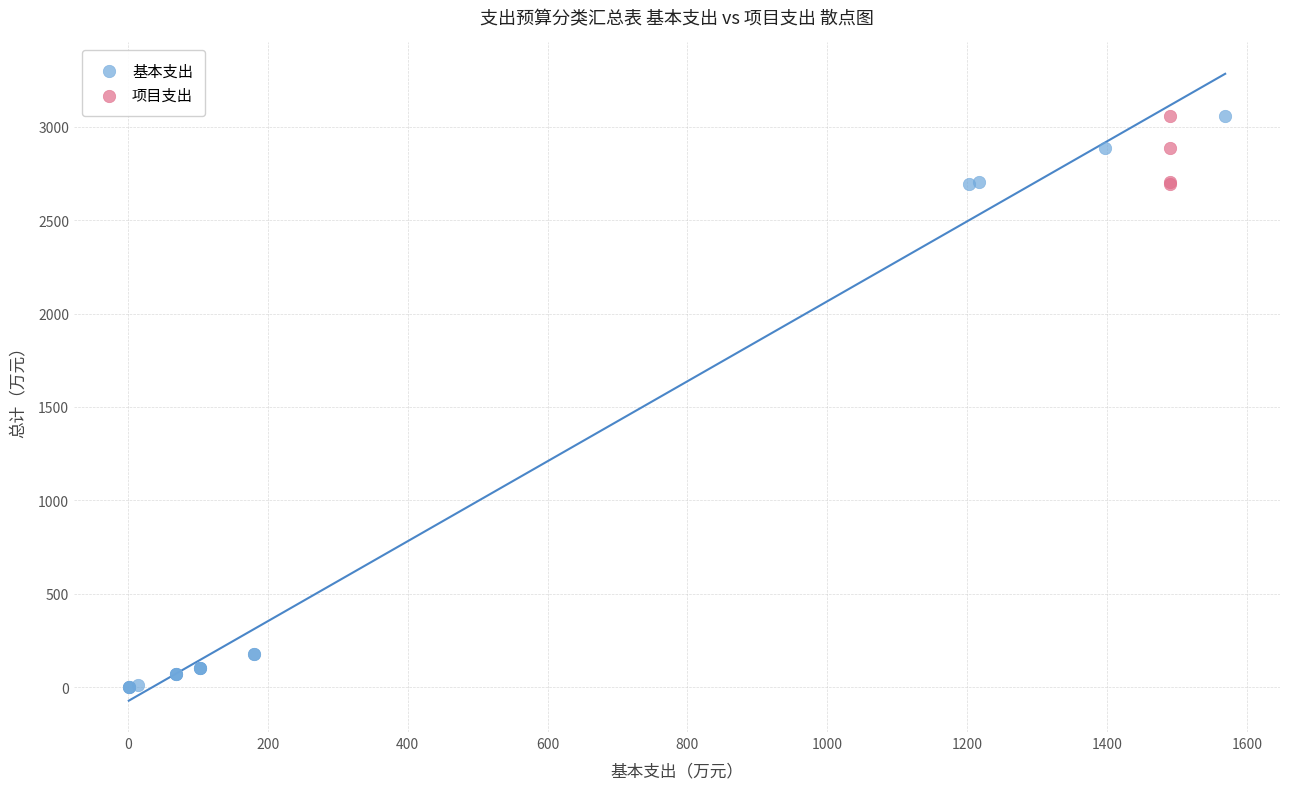

Which series reaches the minimum Y coordinate?

基本支出